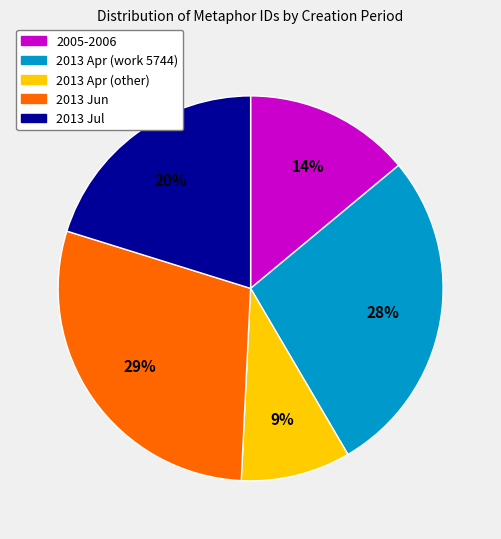

Is there a majority slice in this chart?

No